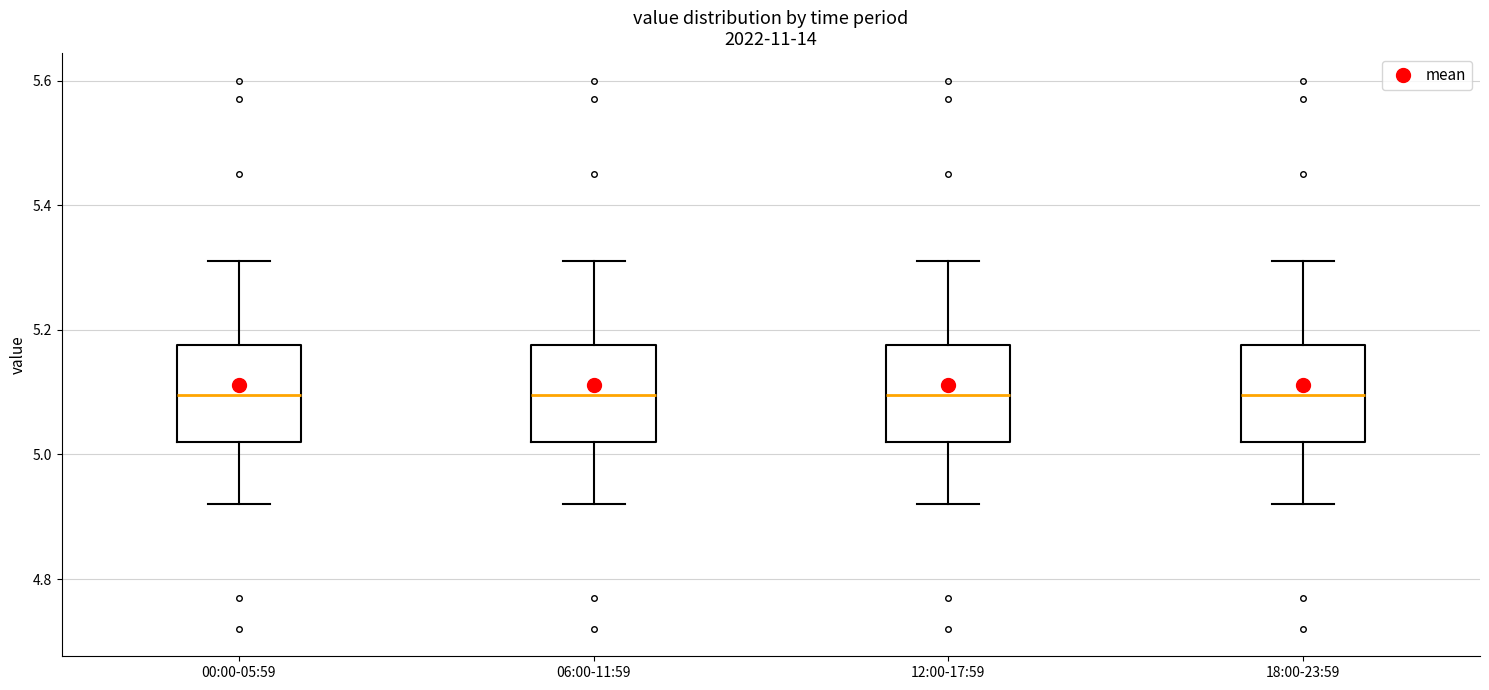

Reading left to right, transcribe this box plot: for each box, give where its median line is, the range the box spans, and where its two whiskers end, as read against the y-axis. The values are not printed on the chart, so give them approximately, as read against the axis.

00:00-05:59: median 5.10, box 5.02 to 5.18, whiskers 4.92 to 5.32
06:00-11:59: median 5.10, box 5.02 to 5.18, whiskers 4.92 to 5.32
12:00-17:59: median 5.10, box 5.02 to 5.18, whiskers 4.92 to 5.32
18:00-23:59: median 5.10, box 5.02 to 5.18, whiskers 4.92 to 5.32